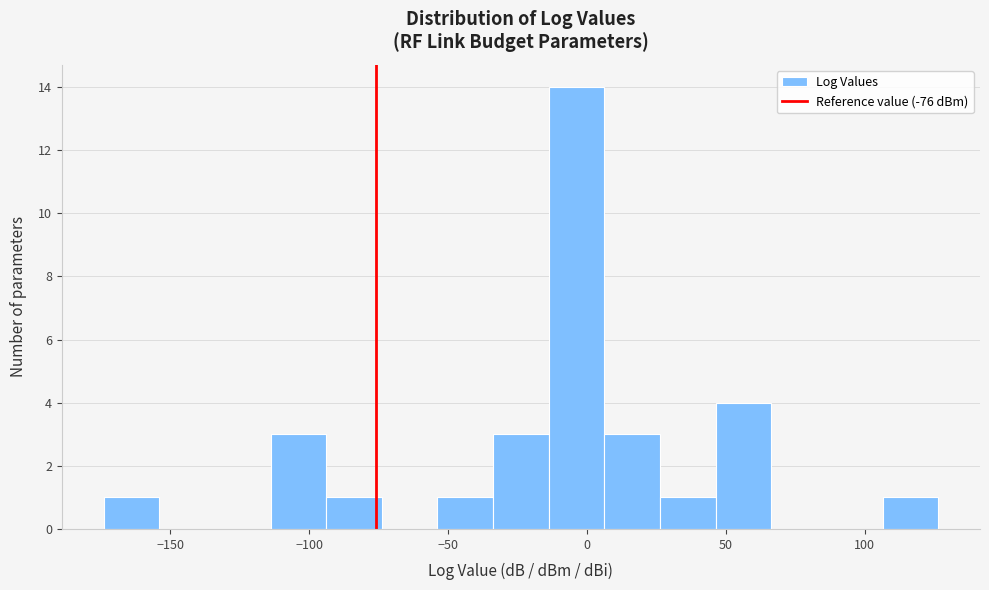

Over which range of the x-axis is the bar tallest?

-15 to 5